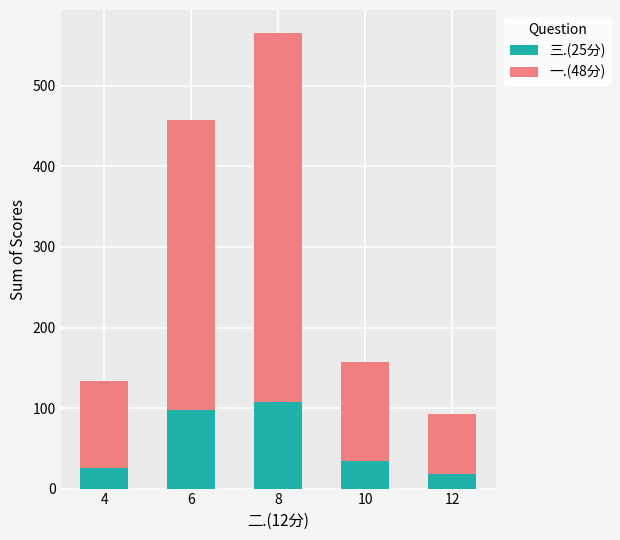

The value of 三.(25分) at 6 is 98. True or false?

True